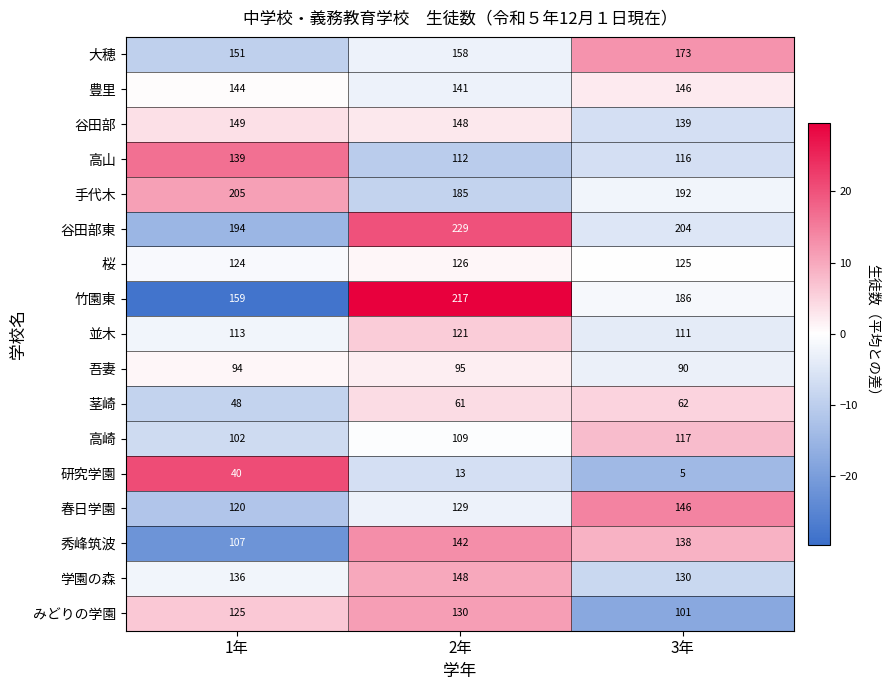

The 並木 series shows 113 at 1年. True or false?

True